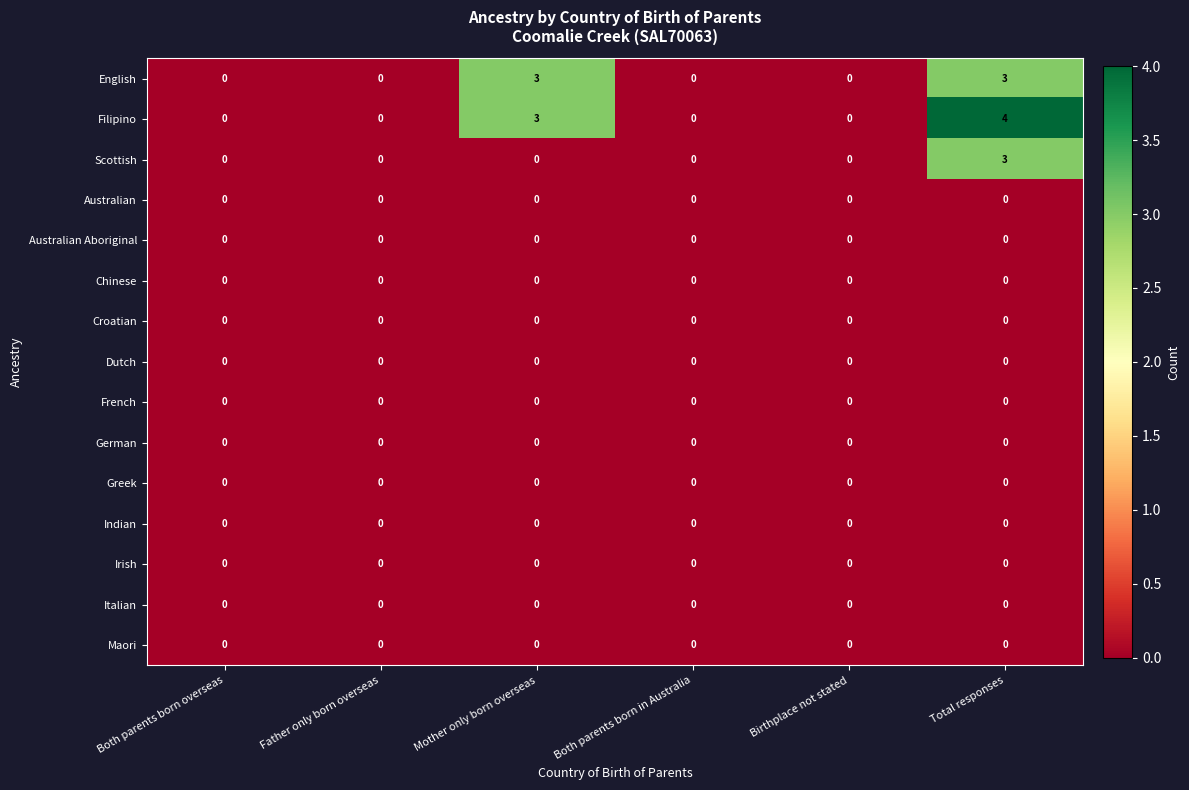

How many series are shown in this chart?

15